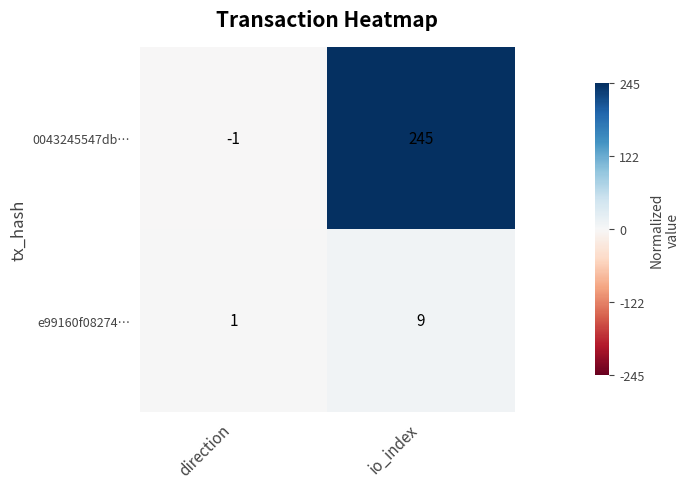

Reading left to right, extract all data points from this chart.

0043245547db…: direction=-1	io_index=245
e99160f08274…: direction=1	io_index=9